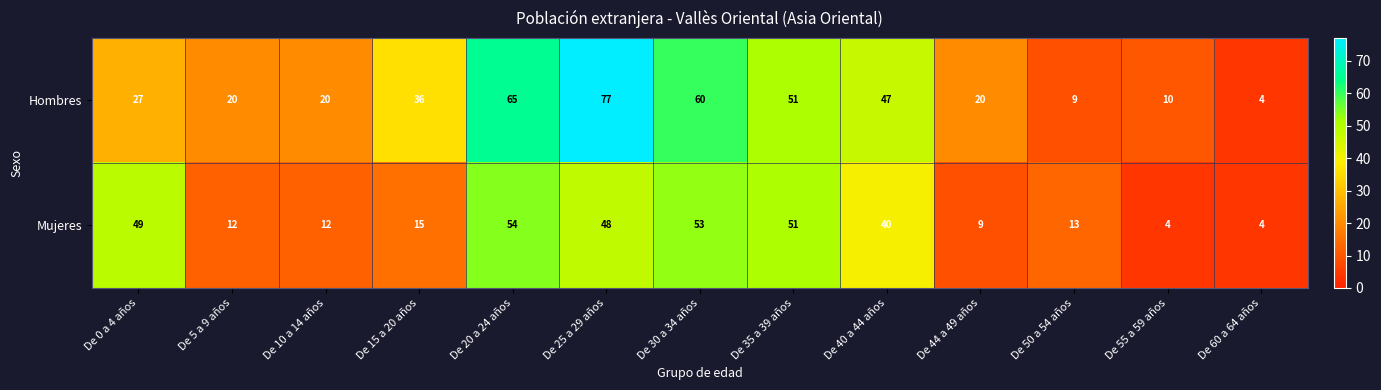

What is the sum of the Mujeres values at De 60 a 64 años and De 20 a 24 años?

58